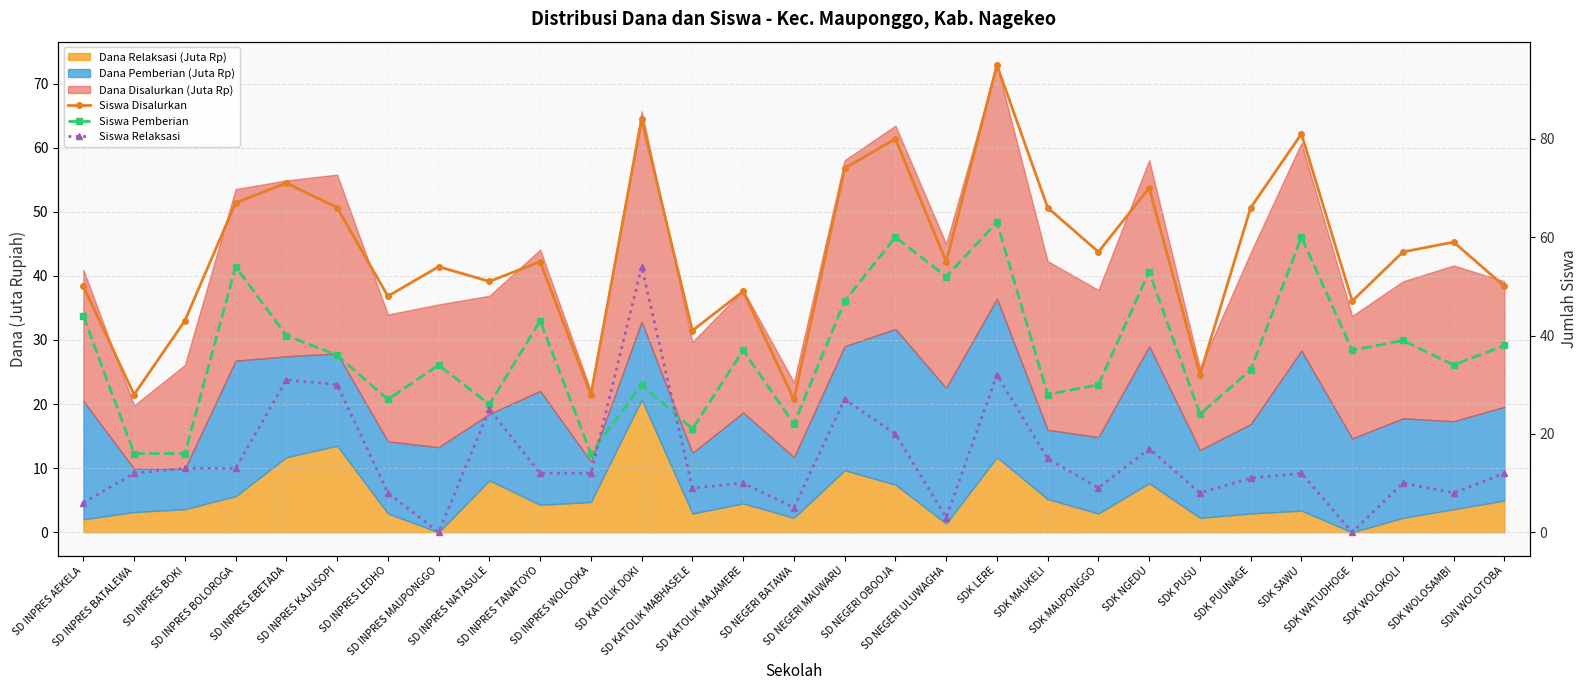

At which label does Siswa Pemberian reach its minimum?

SD INPRES BATALEWA